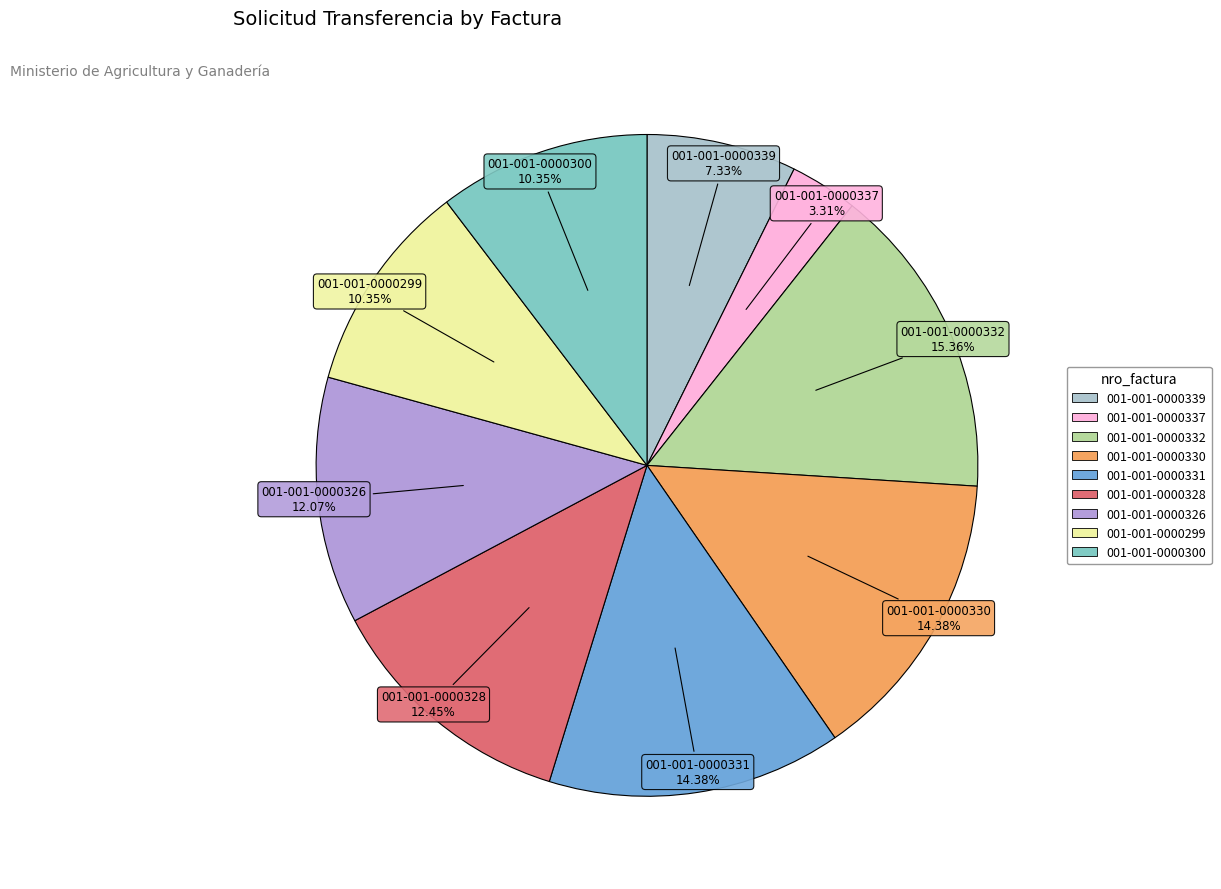

Does 001-001-0000328 represent more than half of the total?

No